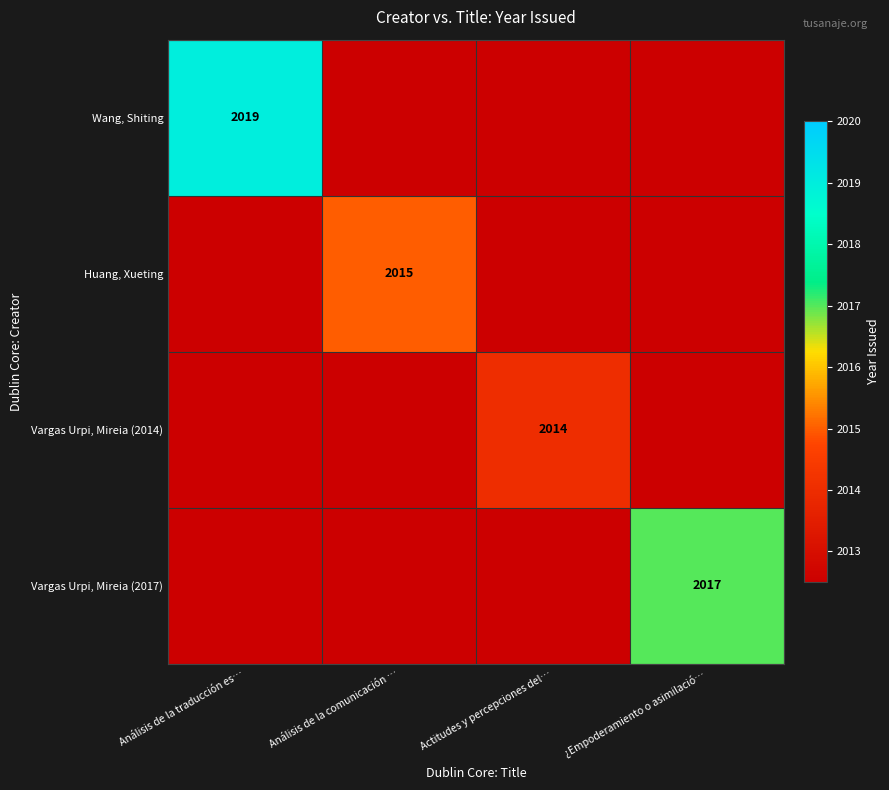

True or false: Vargas Urpi, Mireia (2014) has a value of 2014.0 at Actitudes y percepciones del….

True